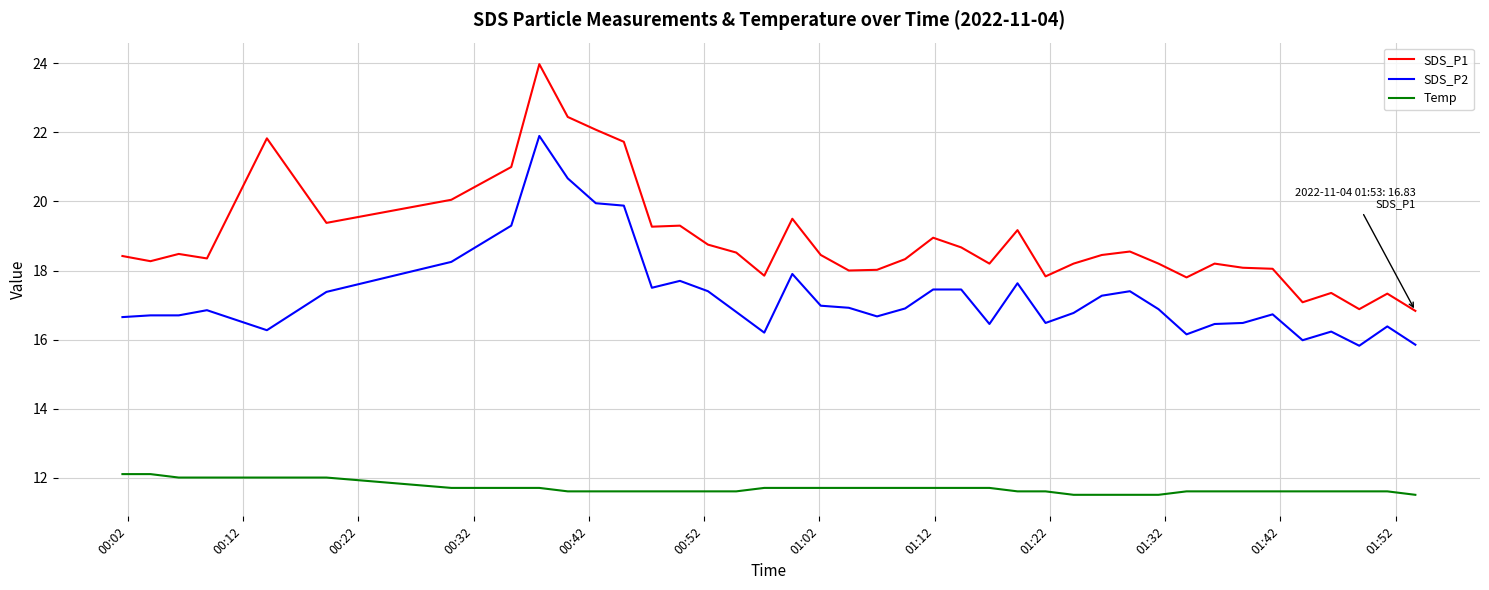

What are all the series names shown in the legend?

SDS_P1, SDS_P2, Temp